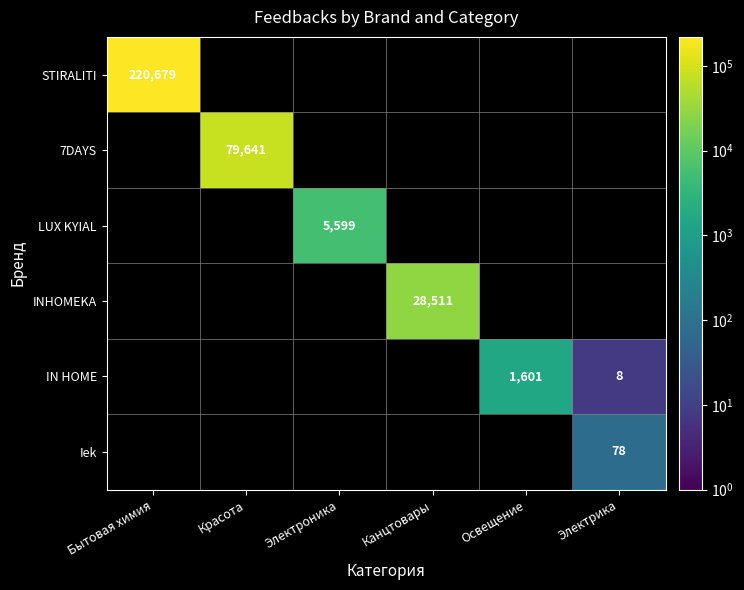

What is the minimum value shown in the chart?

8.0